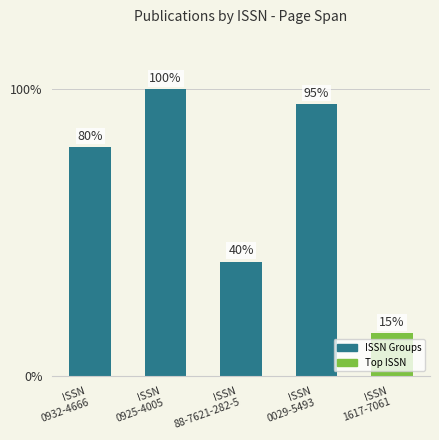

What value does the data have at ISSN
0029-5493, to the nearest 10?

100